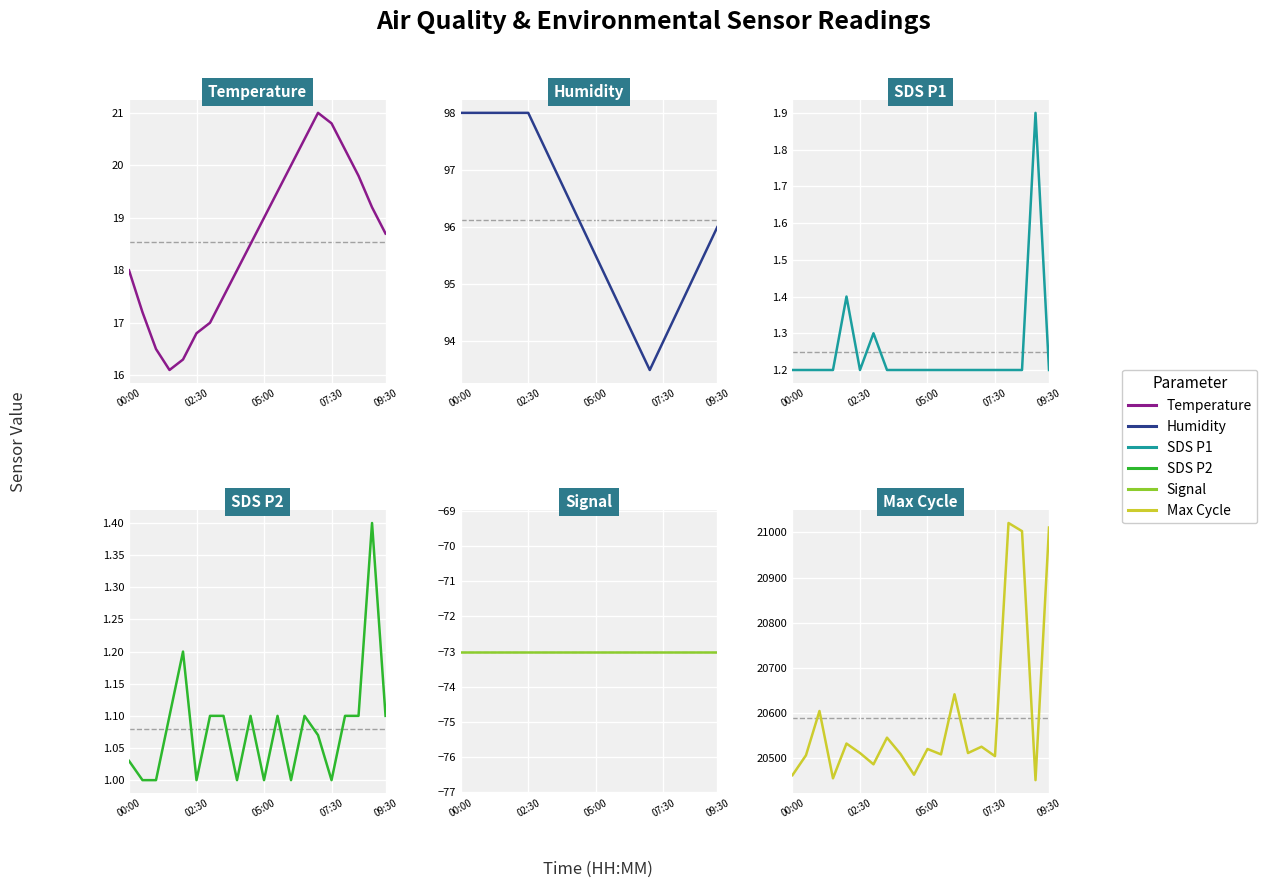

At 16, list the series in order from largest to smallest.

Max Cycle, Humidity, Temperature, SDS P1, SDS P2, Signal